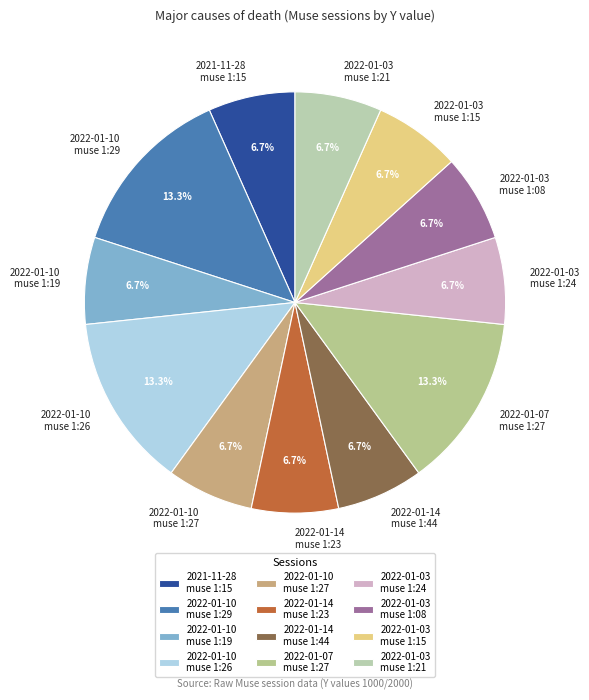

Does any single category account for the majority?

No